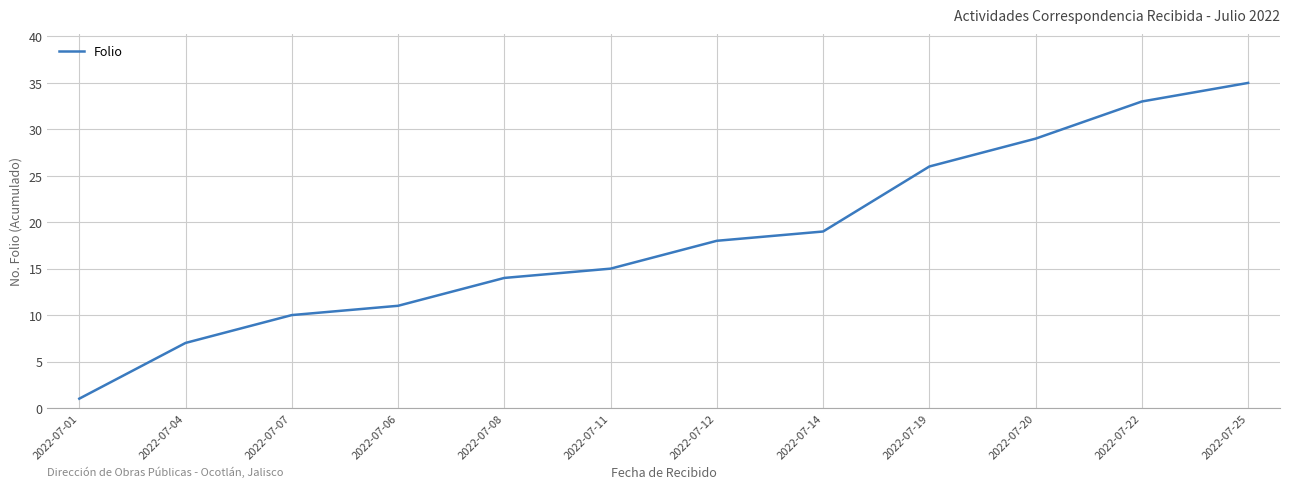

Rank the categories by value from lowest to highest.

2022-07-01, 2022-07-04, 2022-07-07, 2022-07-06, 2022-07-08, 2022-07-11, 2022-07-12, 2022-07-14, 2022-07-19, 2022-07-20, 2022-07-22, 2022-07-25